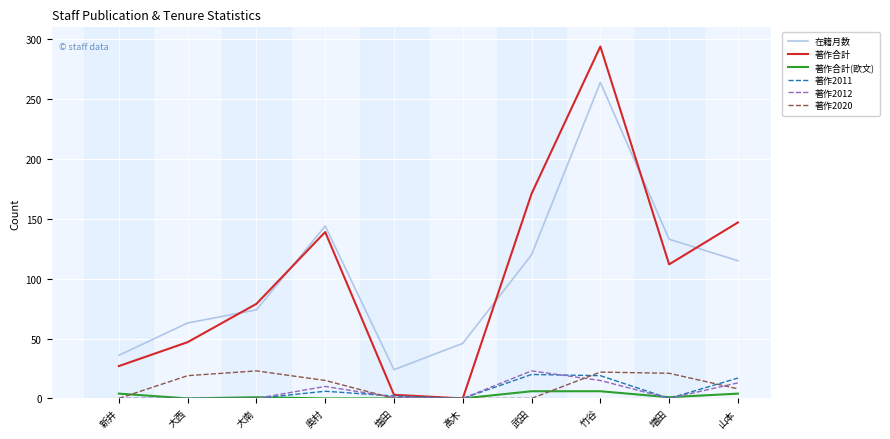

Does the chart have visible grid lines?

Yes